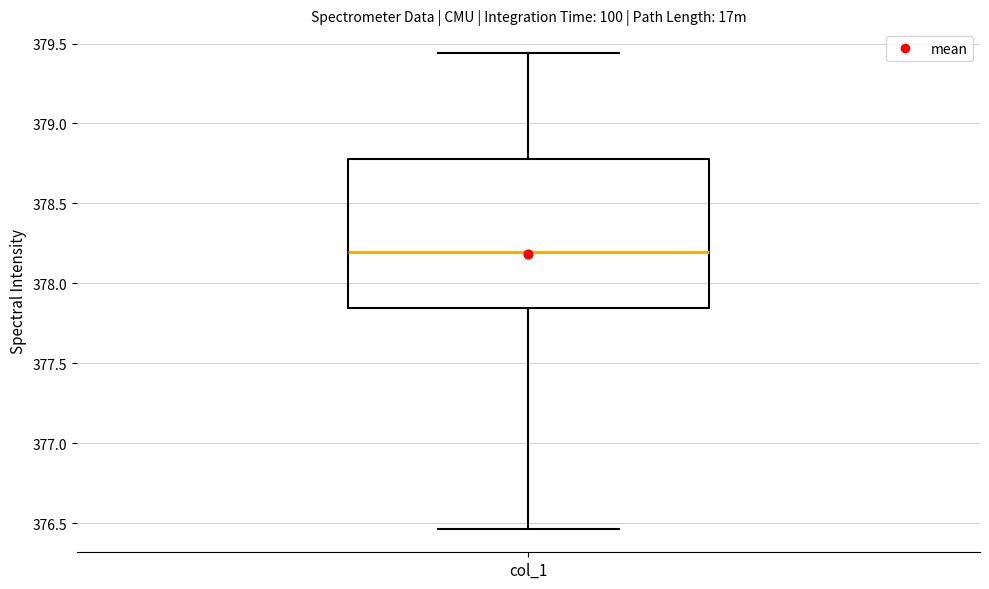

Where does the median line of the box for col_1 sit on the y-axis? The values are not printed on the chart, so give them approximately, as read against the axis.

378.20